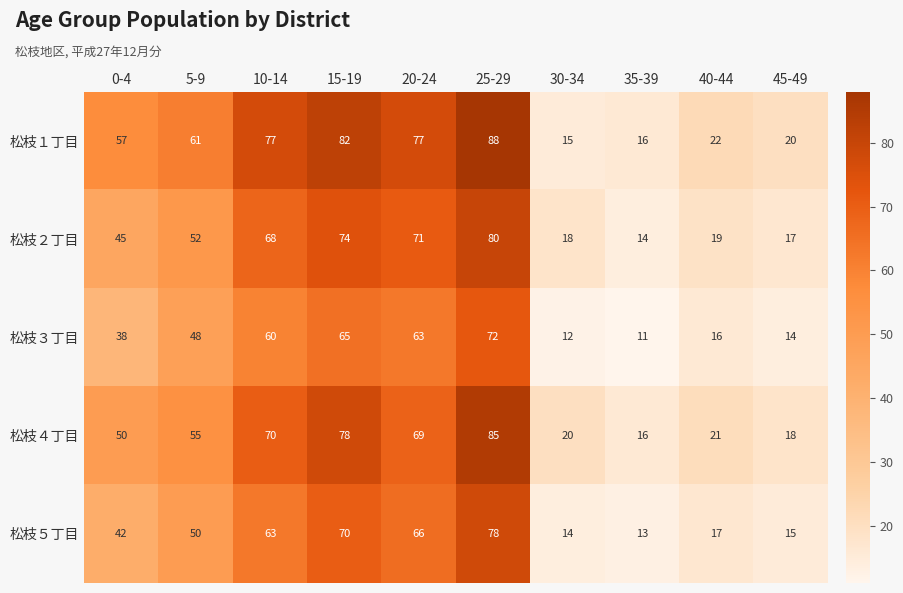

What is the sum of the 松枝３丁目 values at 40-44 and 15-19?

81